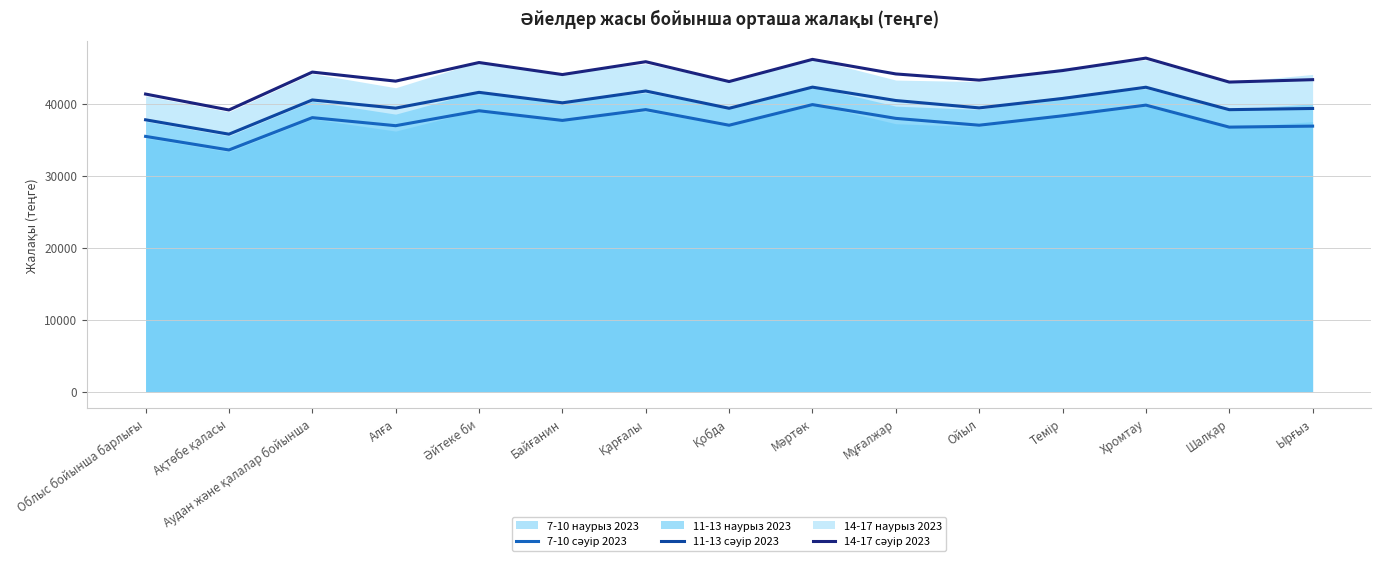

Where is the first local maximum for 7-10 сәуір 2023?

Аудан және қалалар бойынша